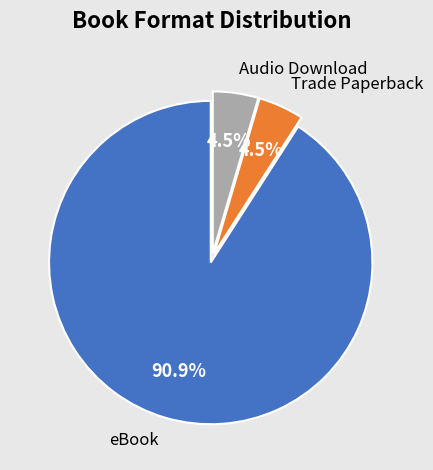

How many segments does this pie chart have?

3